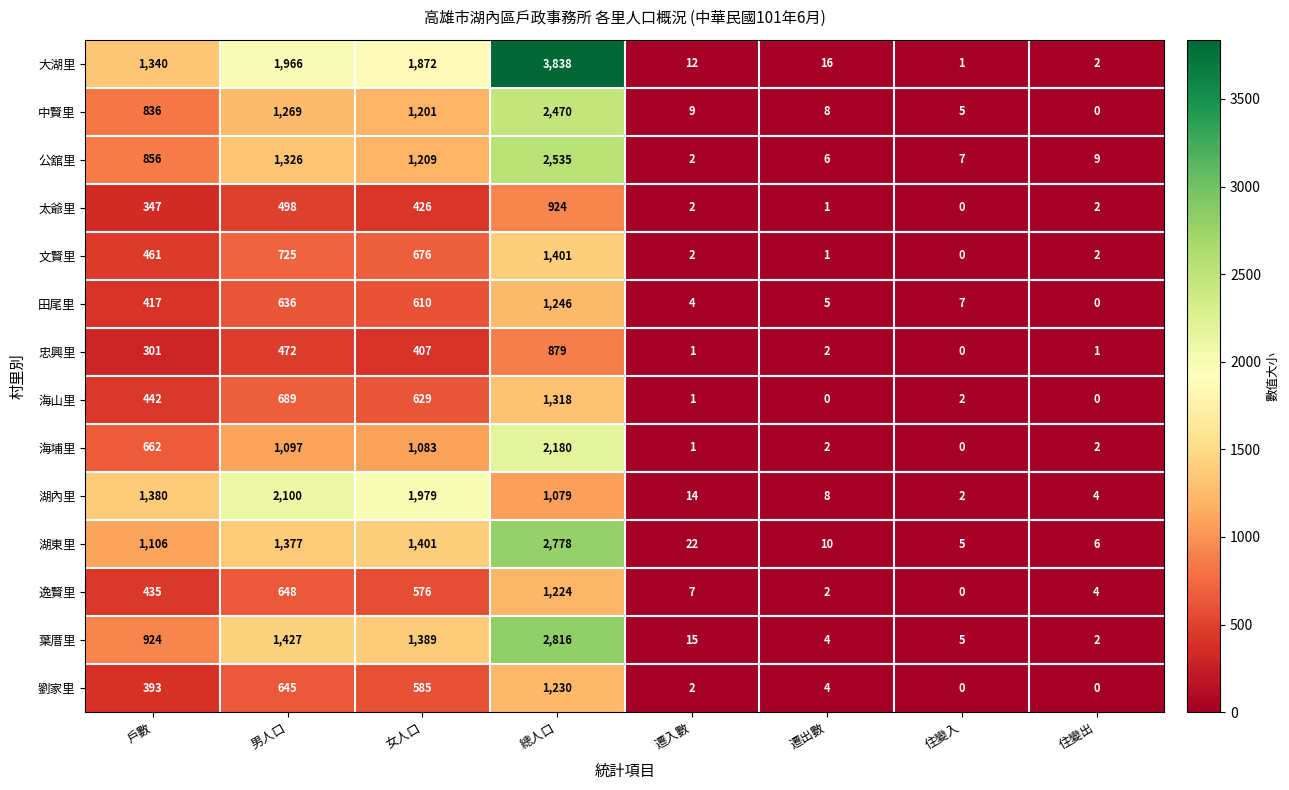

Read the 文賢里 value at 男人口.

725